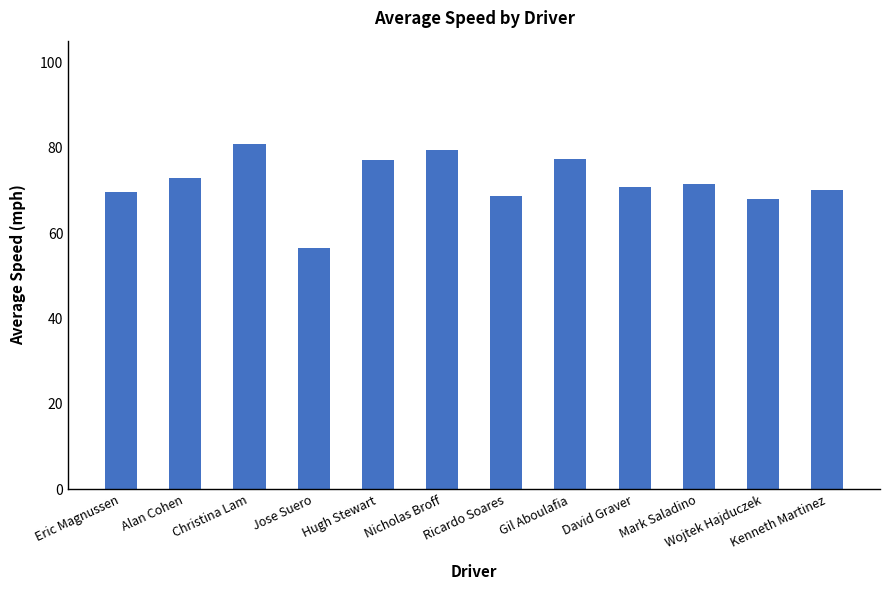

What is the change in value from Alan Cohen to Ricardo Soares?

-4.1